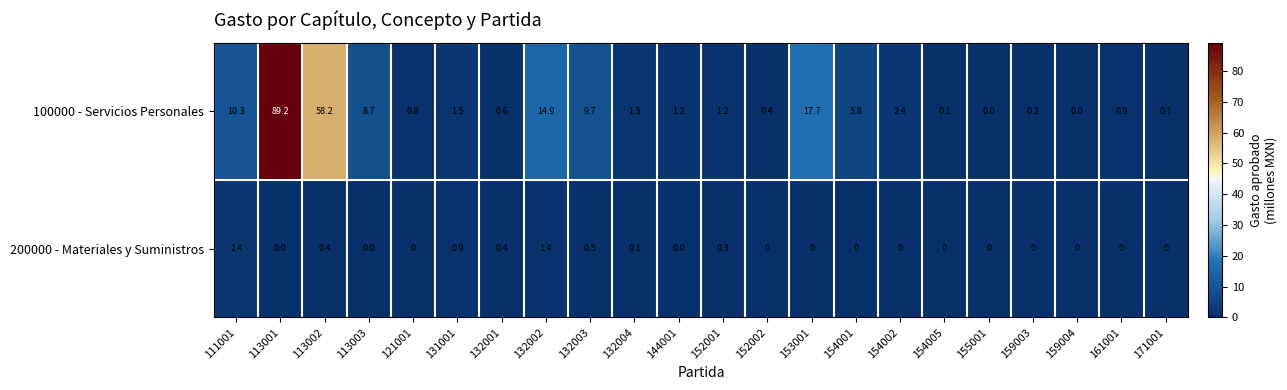

What is the difference between the 100000 - Servicios Personales values at 159003 and 161001?

0.7